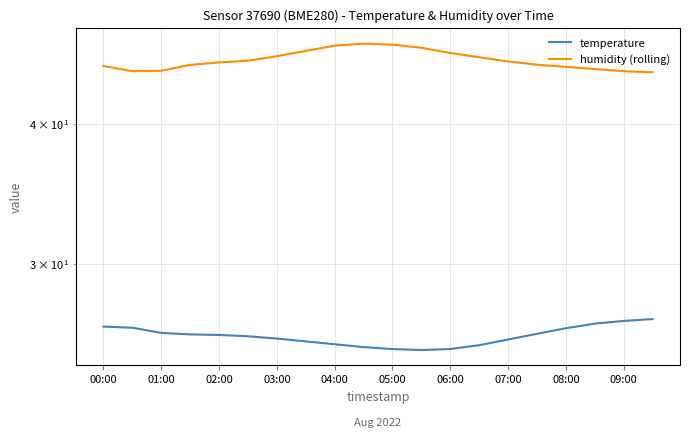

True or false: humidity (rolling) and temperature intersect in this chart.

False